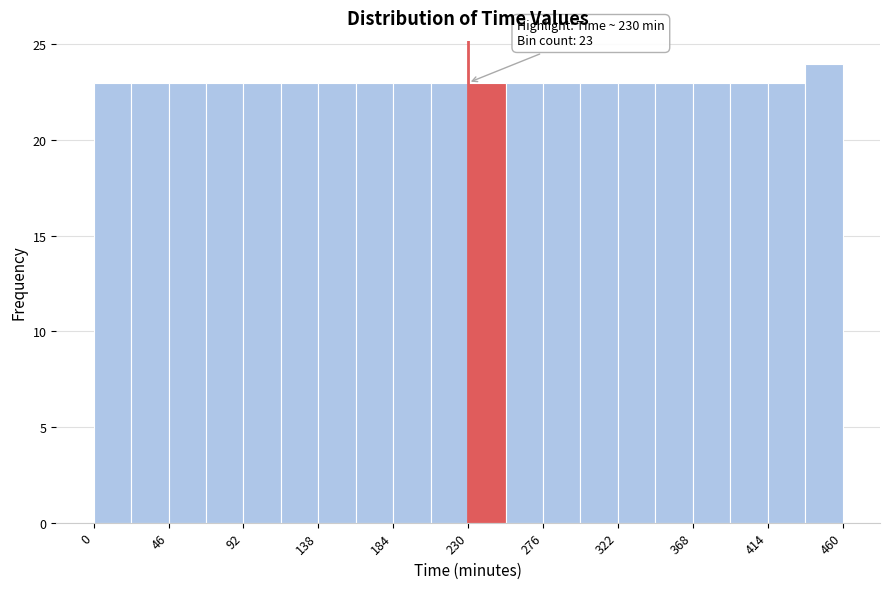

Over which range of the x-axis is the bar tallest?

437 to 460